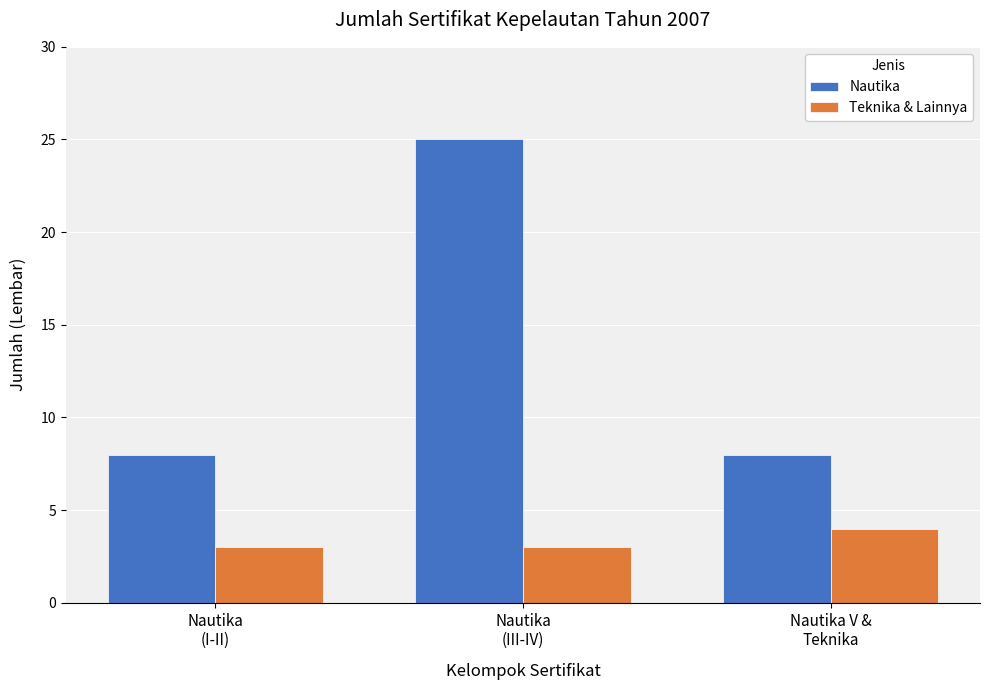

Reading right to left, extract all data points from this chart.

Nautika: Nautika V &
Teknika=8	Nautika
(III-IV)=25	Nautika
(I-II)=8
Teknika & Lainnya: Nautika V &
Teknika=4	Nautika
(III-IV)=3	Nautika
(I-II)=3